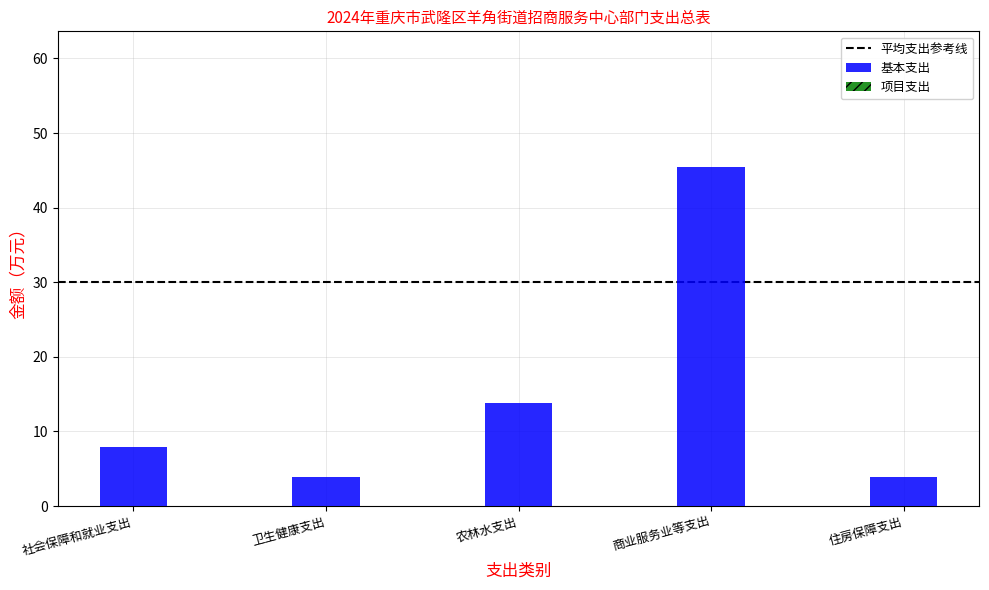

What is the label of the 2nd bar from the left?

卫生健康支出